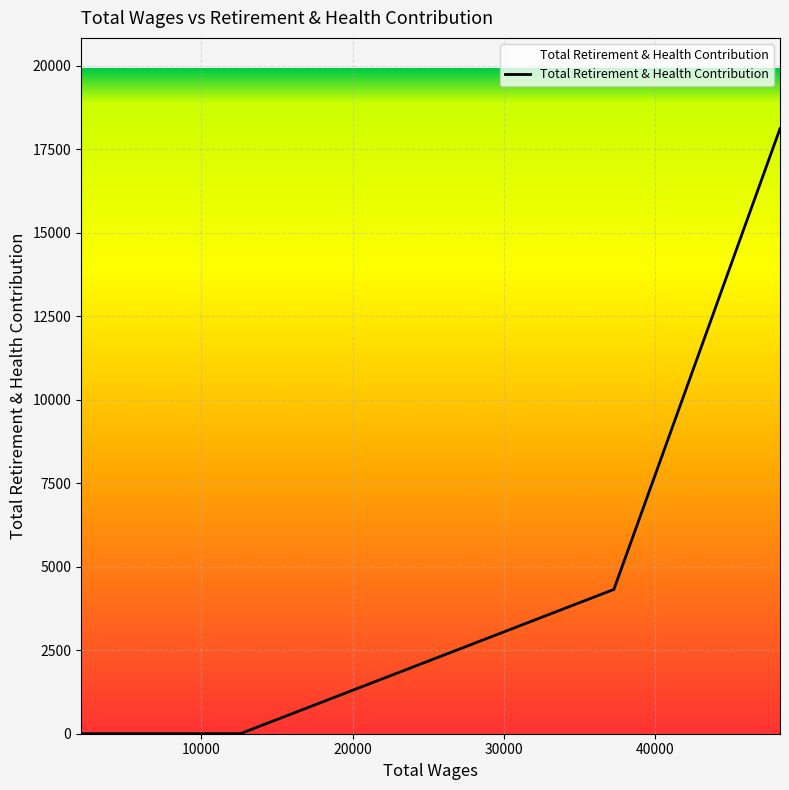

What is the difference between the maximum and minimum values?

18110